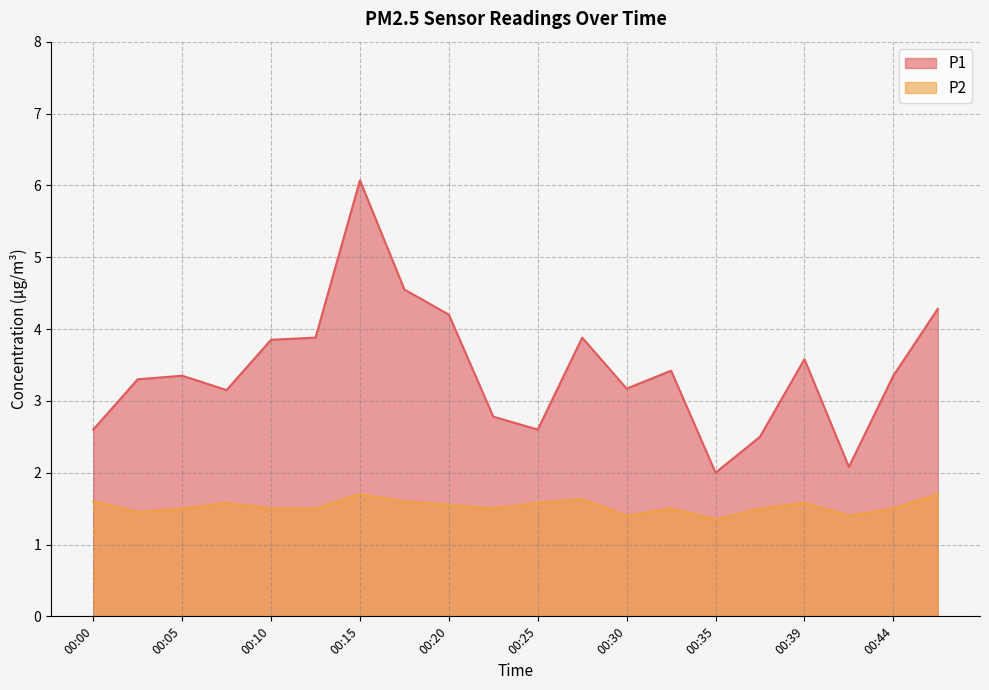

Where is P1 nearest to the value 4?

00:12